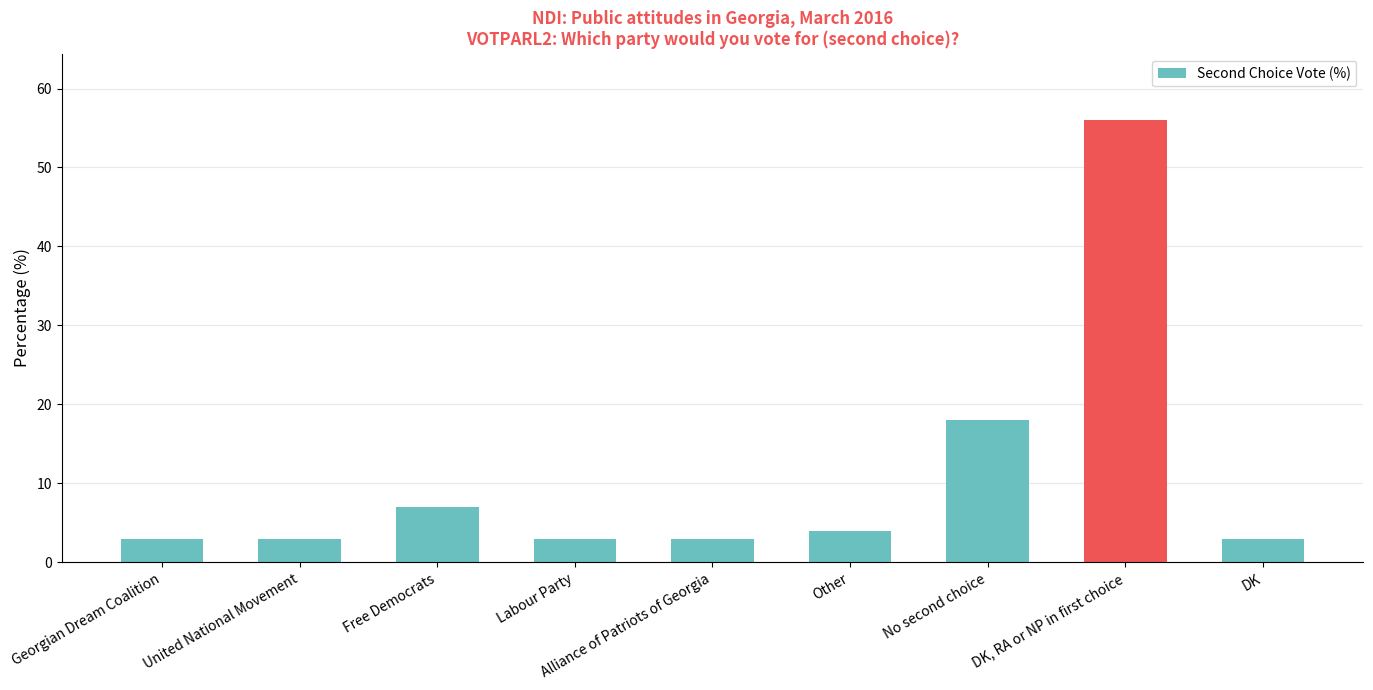

At which label is the value closest to 29?

No second choice